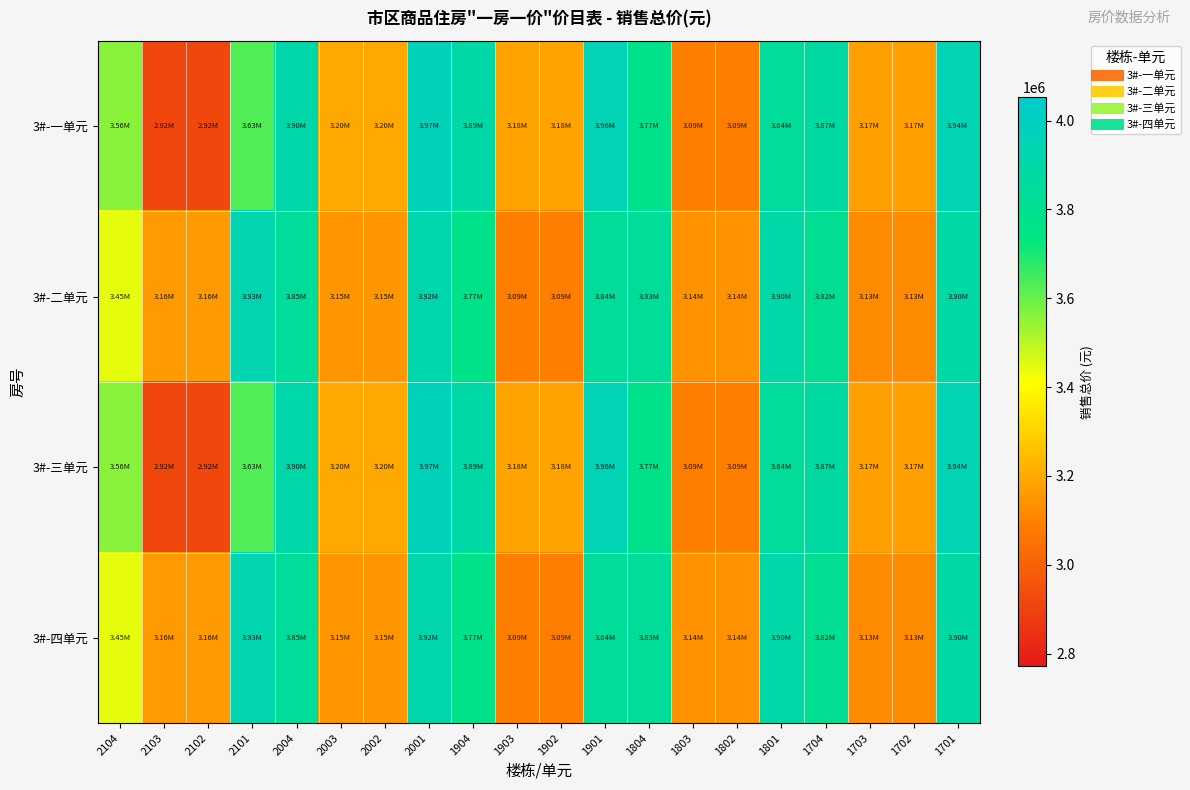

Which series has the largest total across all categories?

3#-二单元